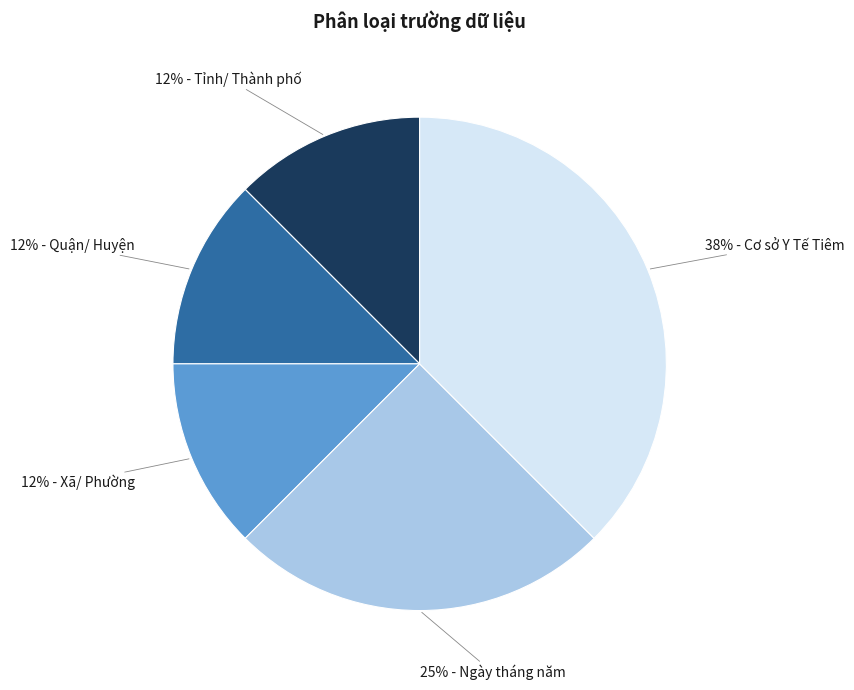

What is the ratio of the value at 12% - Xã/ Phường to the value at 12% - Tỉnh/ Thành phố?

1.0